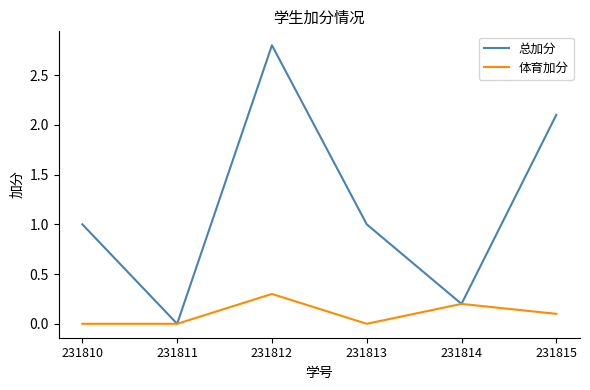

Reading left to right, extract all data points from this chart.

总加分: 1.0	0.0	2.8	1.0	0.2	2.1
体育加分: 0.0	0.0	0.3	0.0	0.2	0.1